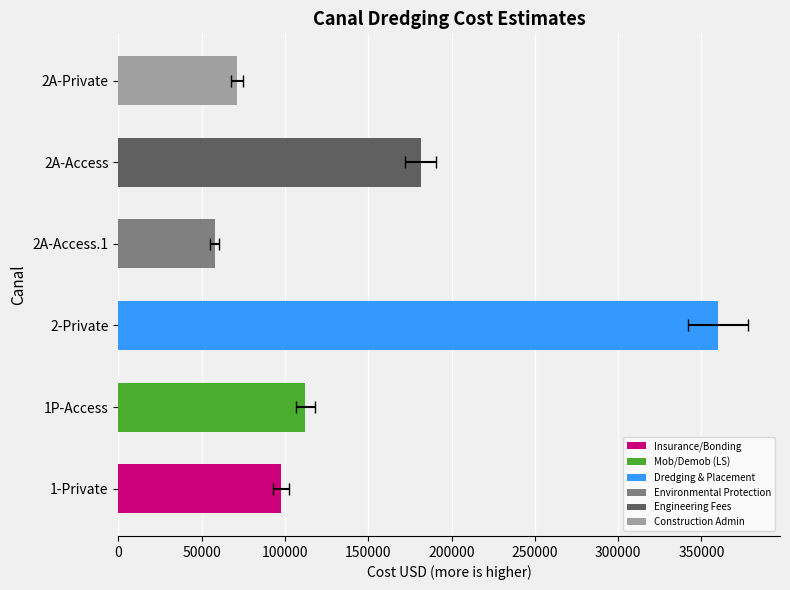

What is the value of the 2nd bar from the left?

112128.0